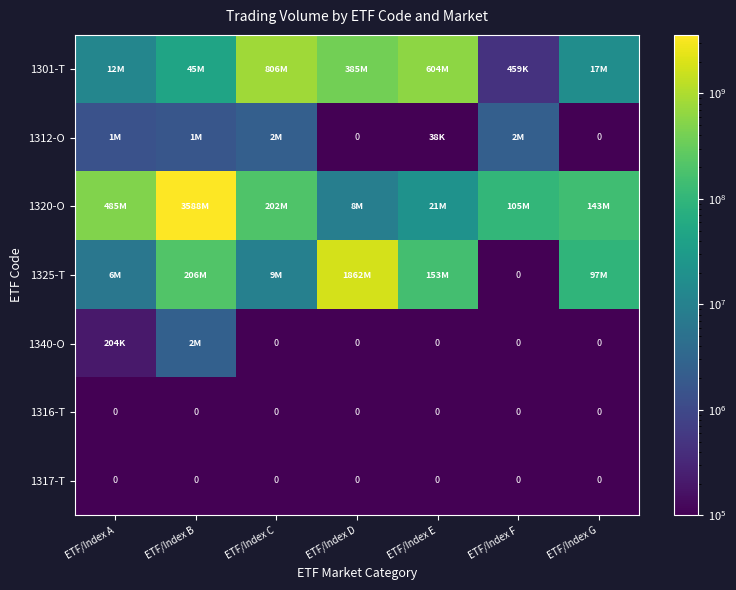

How many categories are shown in the chart?

7